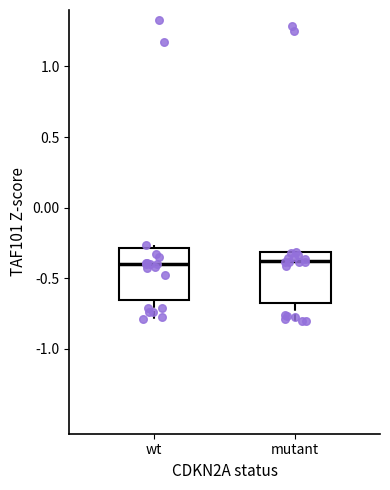

Where is the lower edge of the box for mutant on the y-axis? The values are not printed on the chart, so give them approximately, as read against the axis.

-0.65